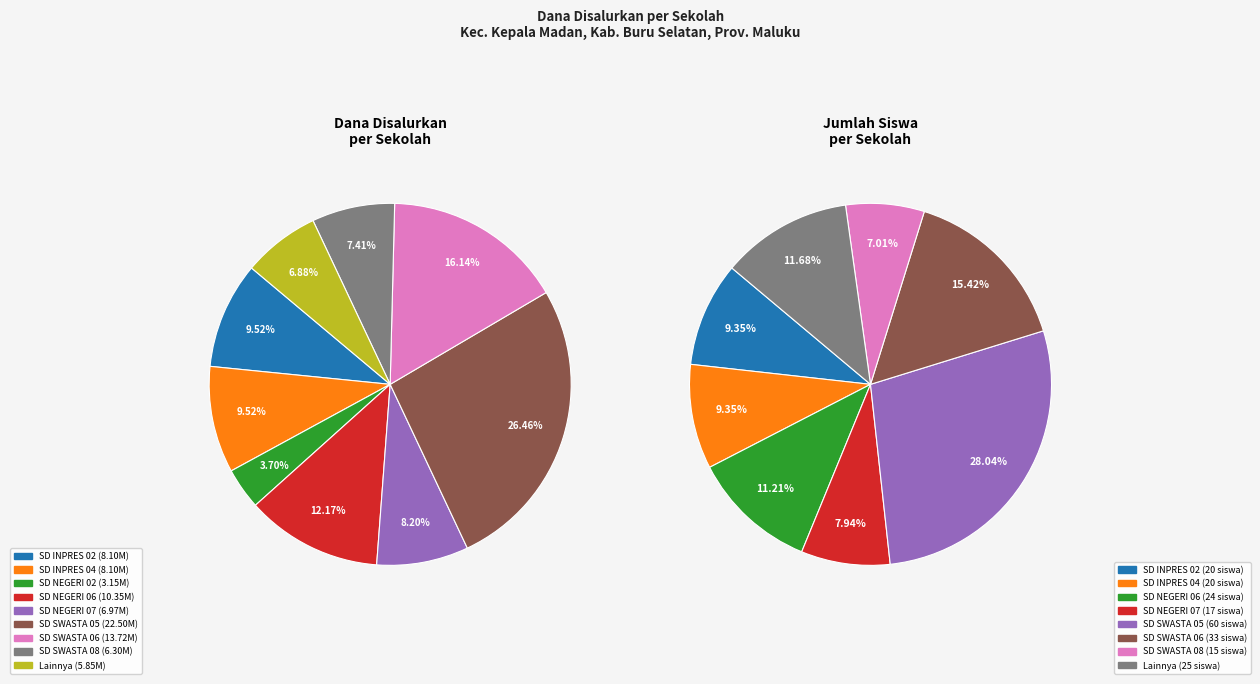

What is the change in value from SD INPRES 04 to SD NEGERI 02?

-4950000